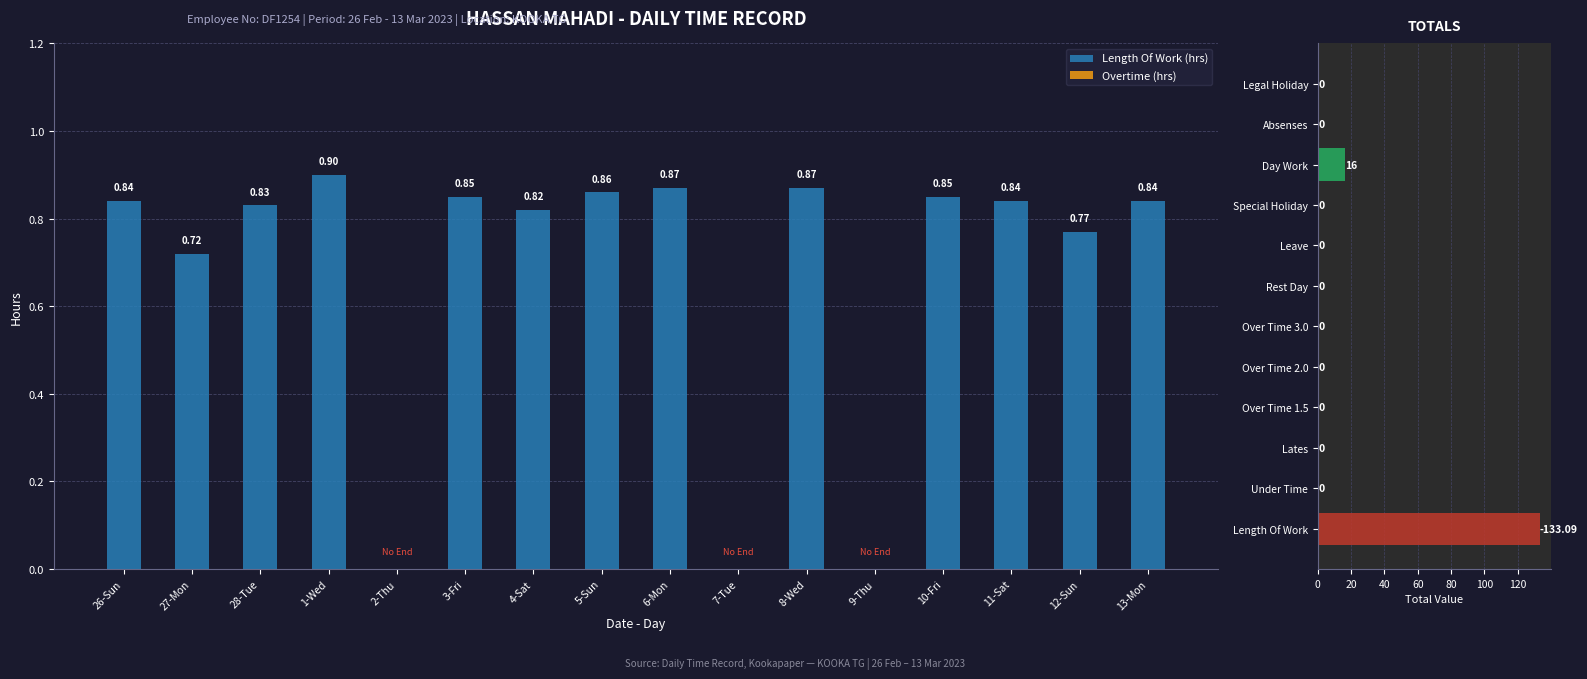

Which label corresponds to the smallest value in the chart?

2-Thu